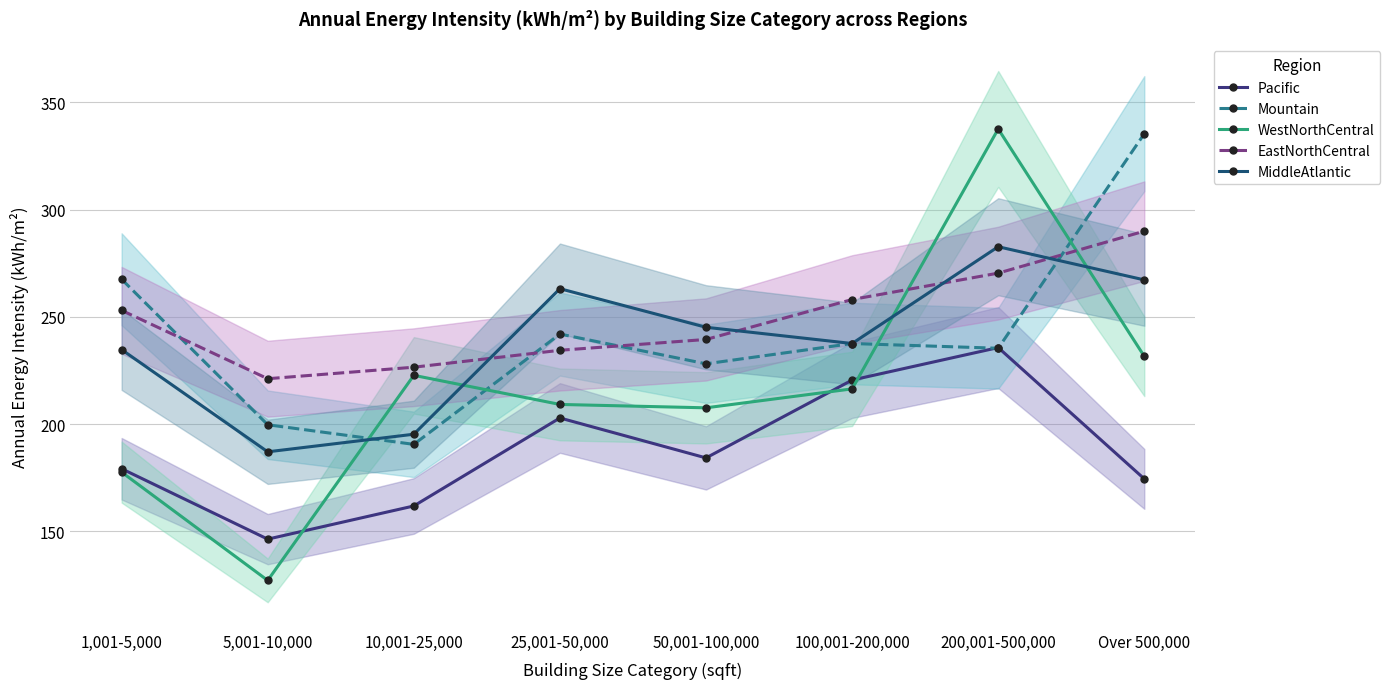

Reading left to right, extract all data points from this chart.

Pacific: 179.2	146.4	161.8	202.8	184.2	220.5	235.7	174.5
Mountain: 267.5	199.7	190.5	242.0	228.1	237.6	235.3	335.3
WestNorthCentral: 177.6	127.1	222.7	209.2	207.6	216.4	337.6	231.6
EastNorthCentral: 253.0	221.1	226.5	234.4	239.4	258.1	270.4	289.9
MiddleAtlantic: 234.7	187.1	195.3	263.1	245.1	237.6	282.7	267.2